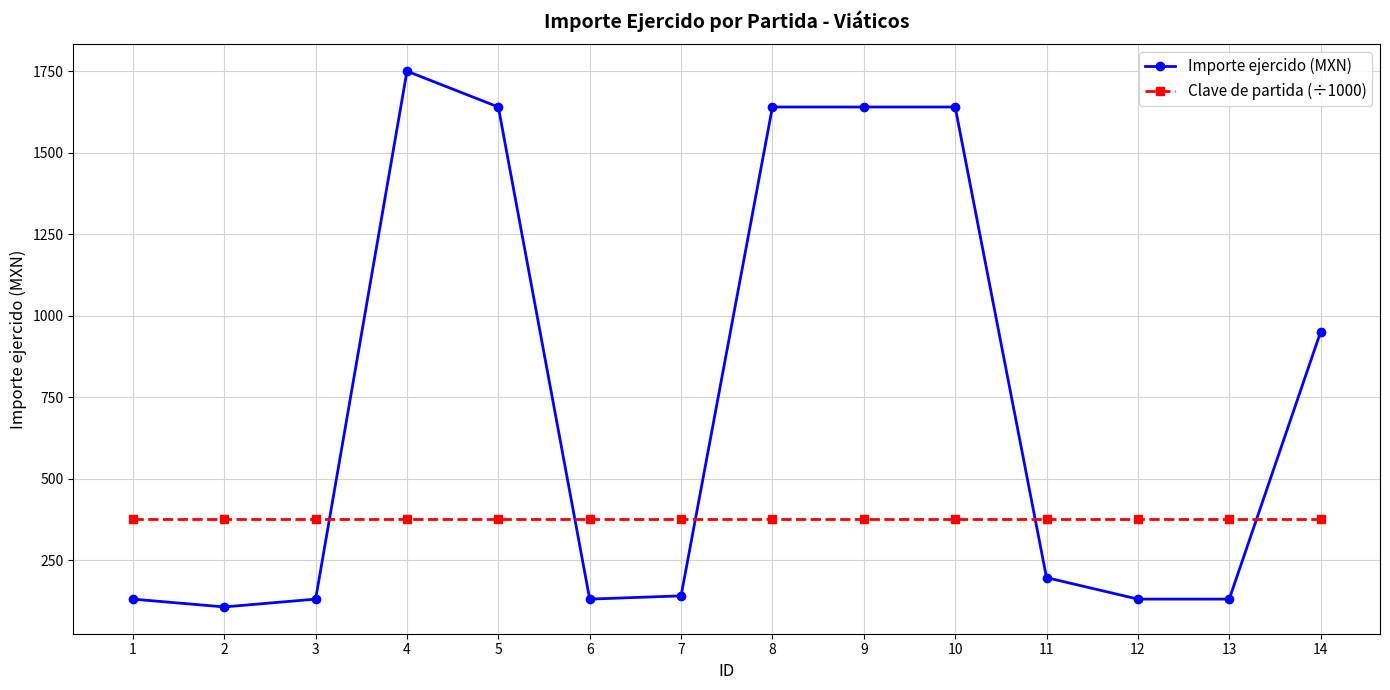

Between which two adjacent categories do Importe ejercido (MXN) and Clave de partida (÷1000) first intersect?

3 and 4